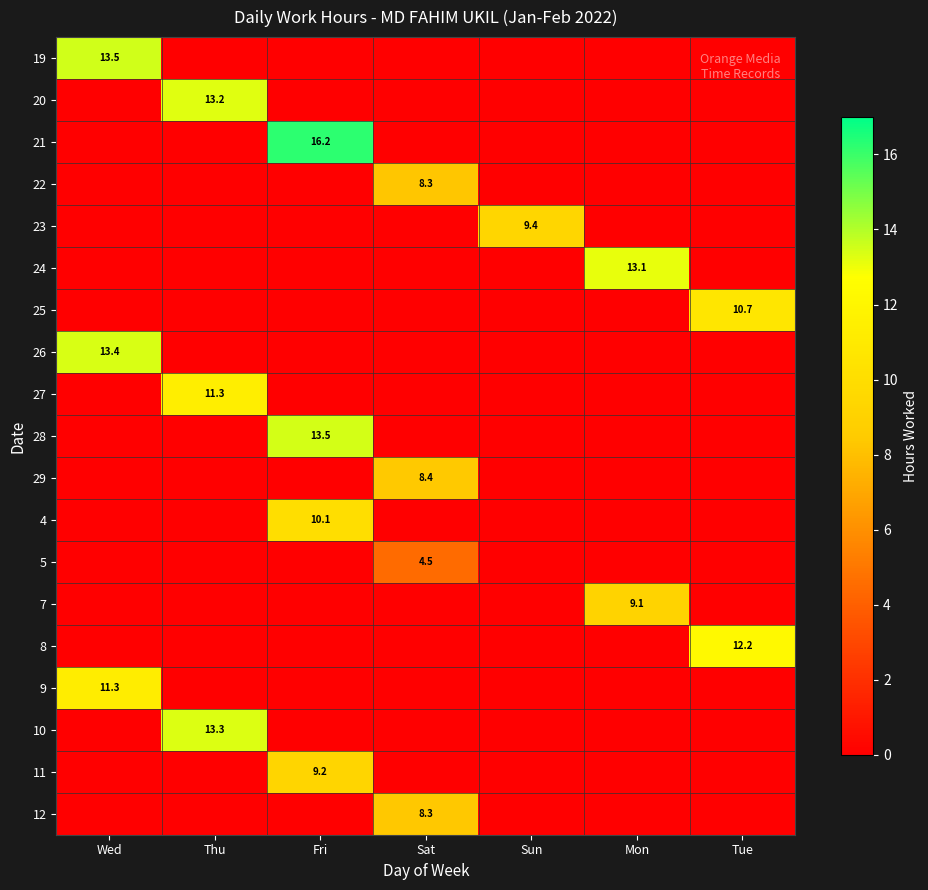

Rank the series at Mon from lowest to highest value.

19, 20, 21, 22, 23, 25, 26, 27, 28, 29, 4, 5, 8, 9, 10, 11, 12, 7, 24